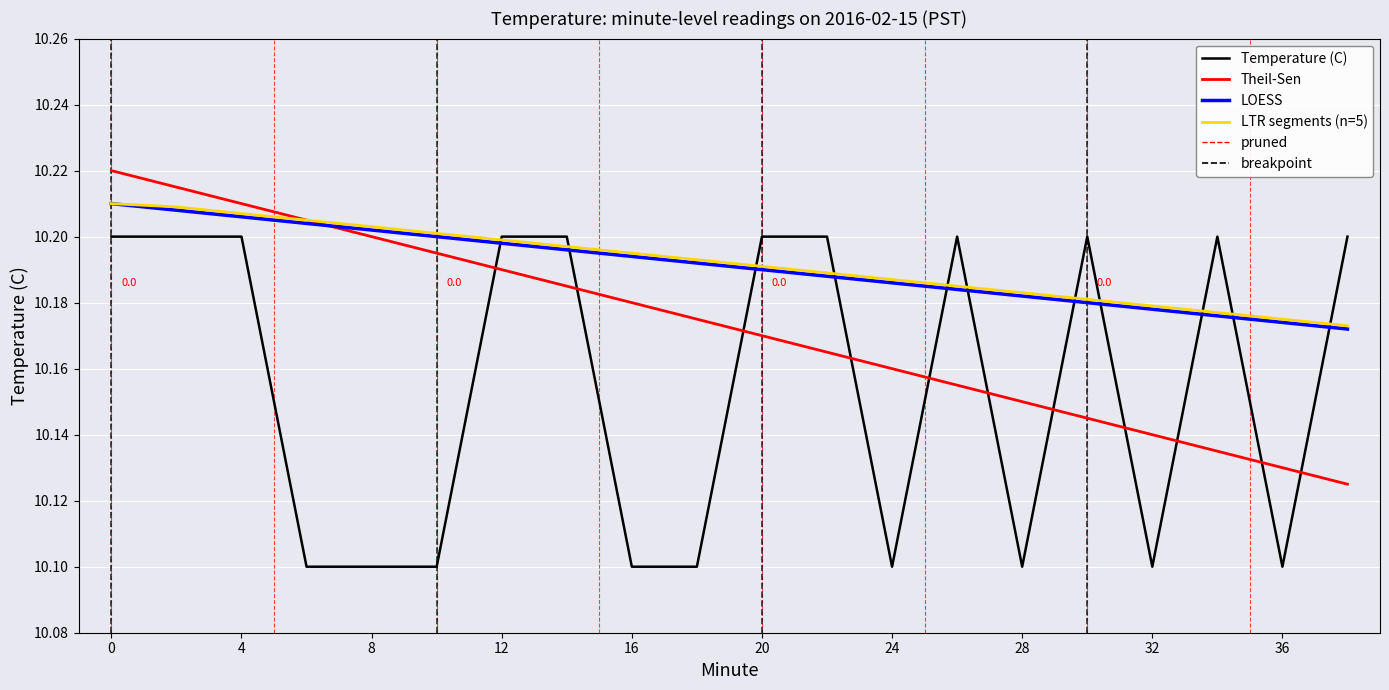

Which series has the largest range (max minus min)?

Temperature (C)